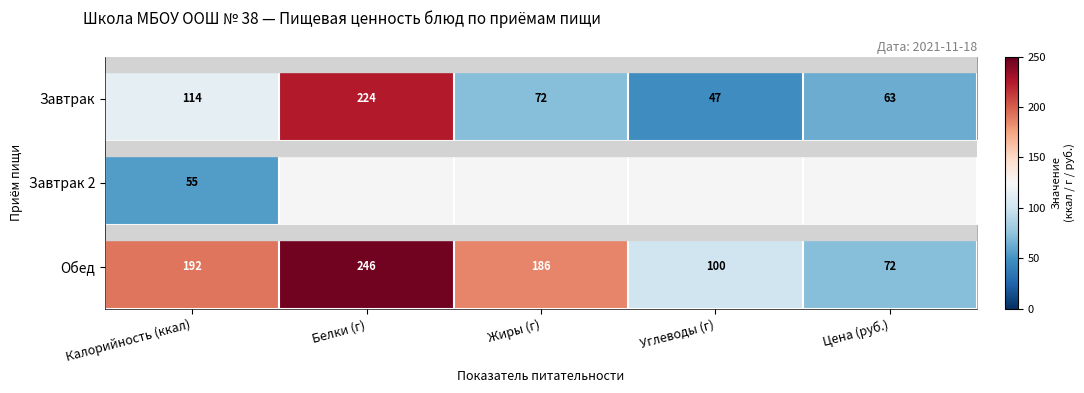

How many values in the Завтрак series are below 72?

2